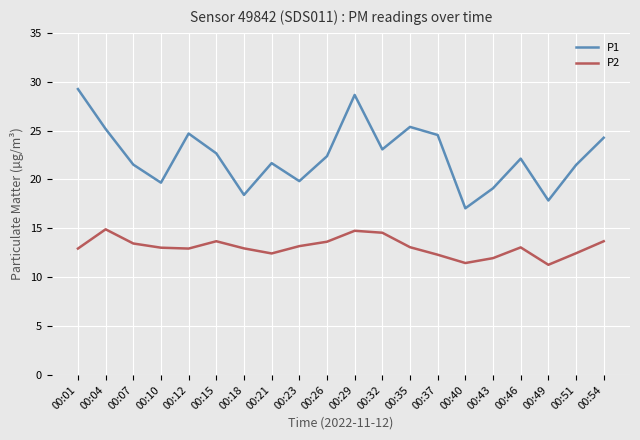

What is the total value across all series at 00:23?

33.0